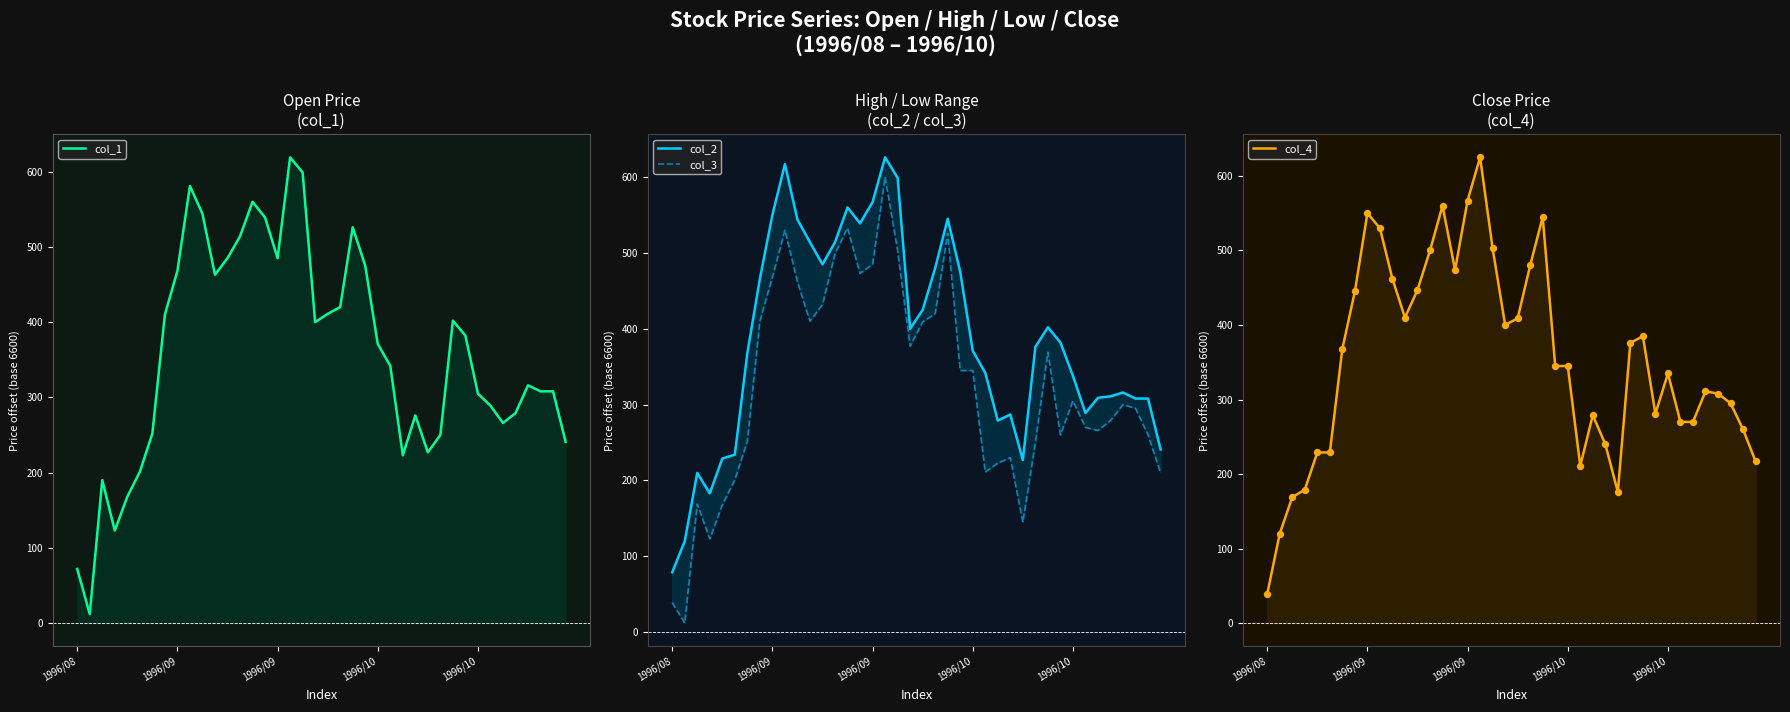

Which series contains the highest Y value?

col_2